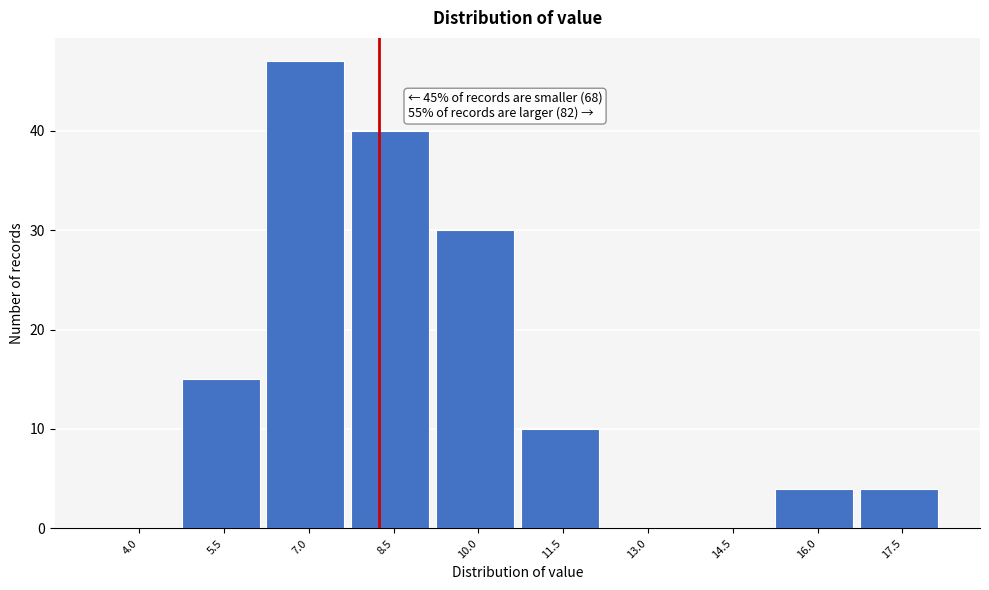

What is the greatest value displayed?

47